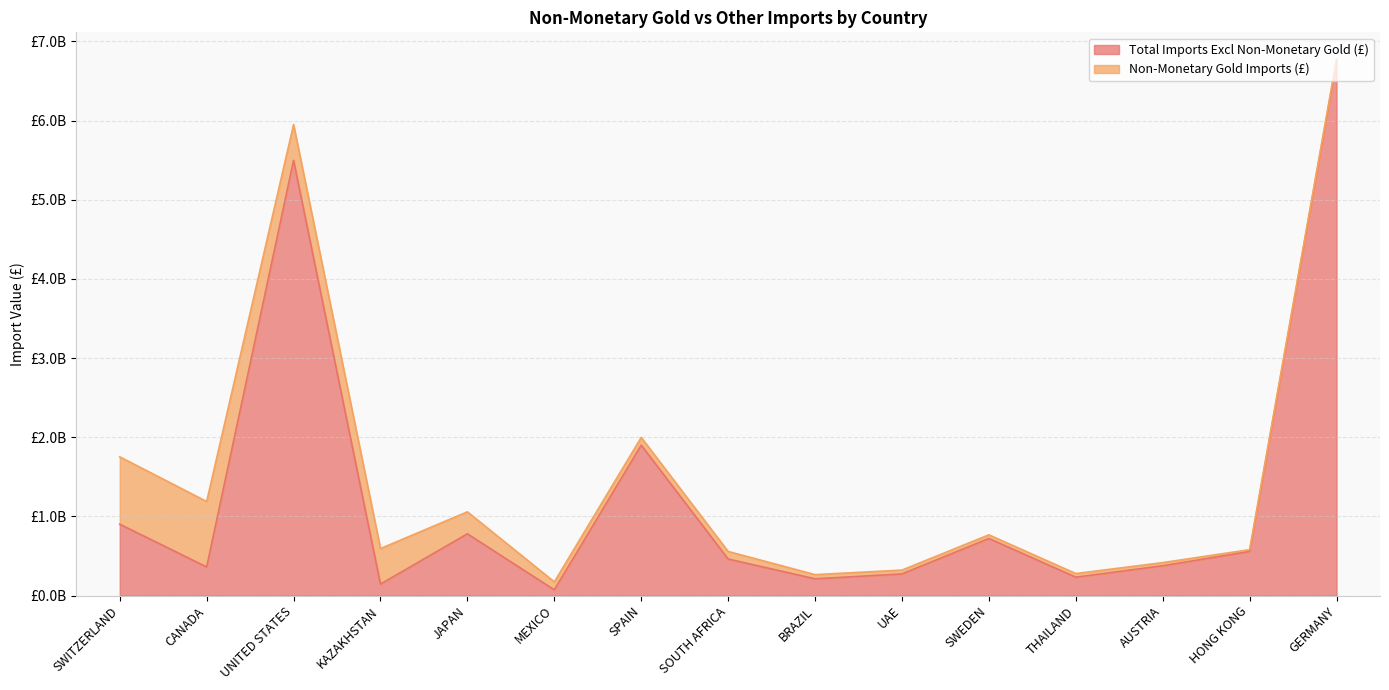

What is the label of the 13th point from the right?

UNITED STATES